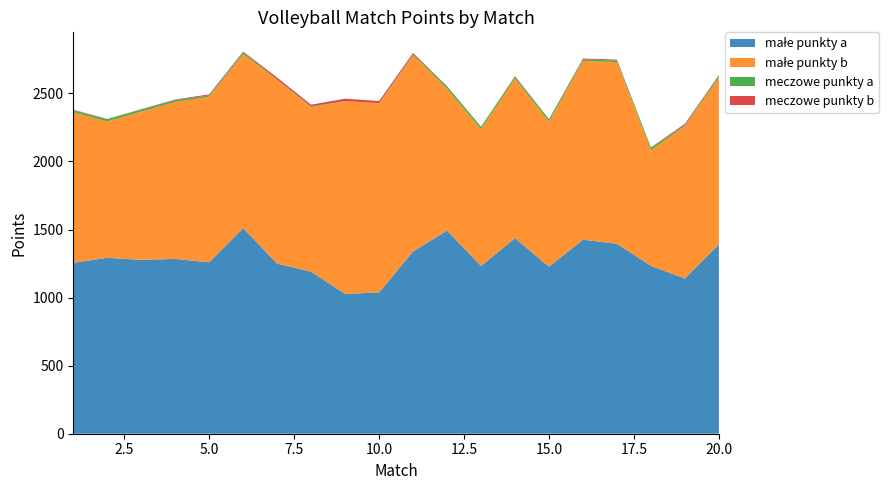

Reading left to right, extract all data points from this chart.

małe punkty a: 1255	1292	1277	1284	1259	1510	1249	1190	1027	1038	1339	1492	1232	1436	1227	1425	1395	1233	1140	1391
małe punkty b: 1107	1002	1089	1153	1216	1280	1349	1209	1416	1388	1440	1043	1005	1173	1066	1313	1335	852	1119	1226
meczowe punkty a: 14	16	16	14	10	14	4	6	0	2	6	18	18	14	18	12	12	18	8	16
meczowe punkty b: 4	2	2	4	8	4	14	12	18	16	12	0	0	4	0	6	6	0	10	2